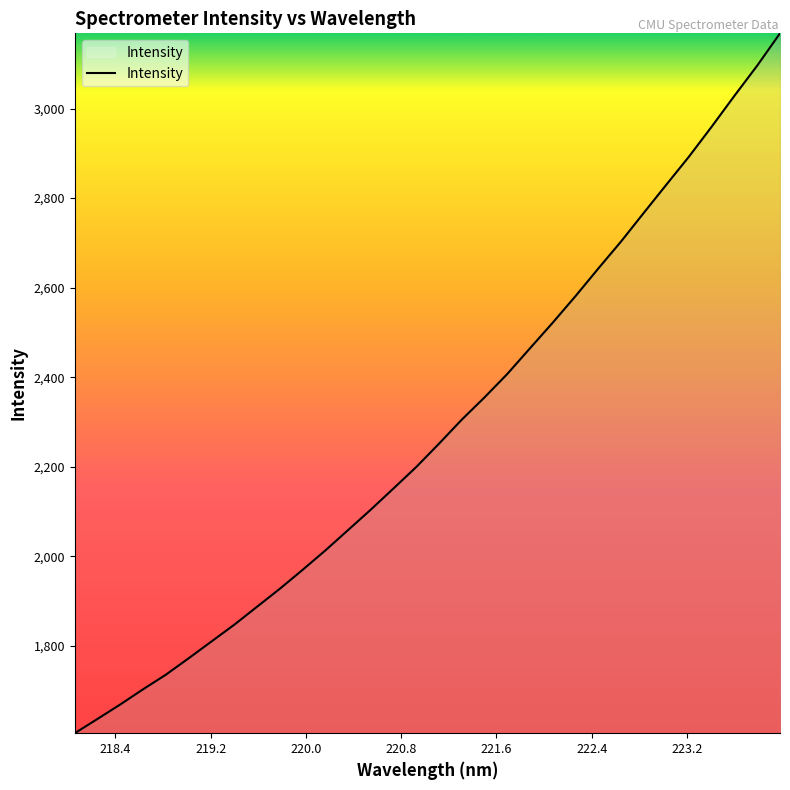

What is the greatest value displayed?

3167.9